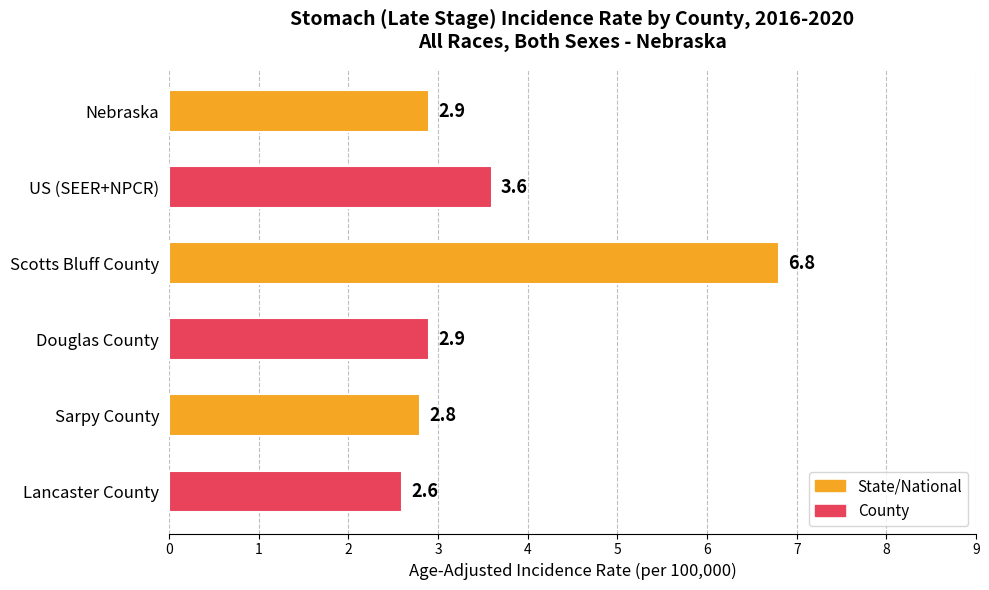

What position from the bottom is Scotts Bluff County?

4